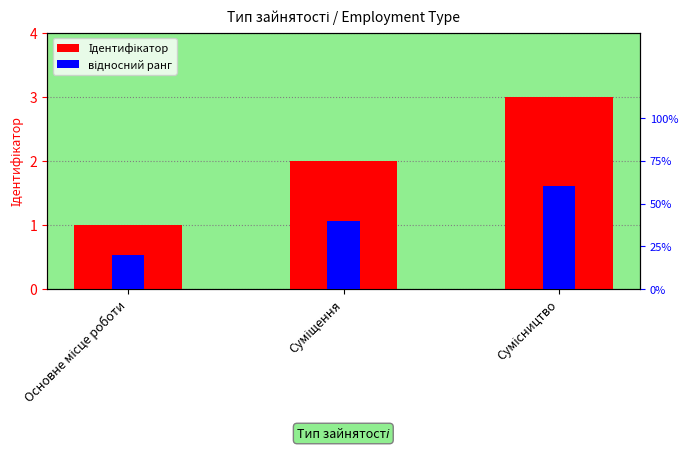

Which label corresponds to the largest value in the chart?

Сумісництво